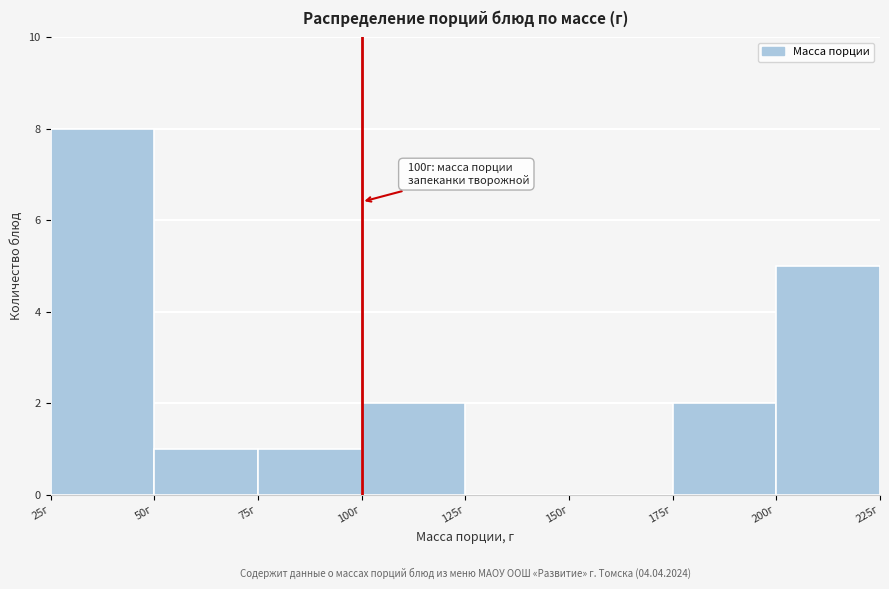

Over which range of the x-axis is the bar tallest?

25 to 50